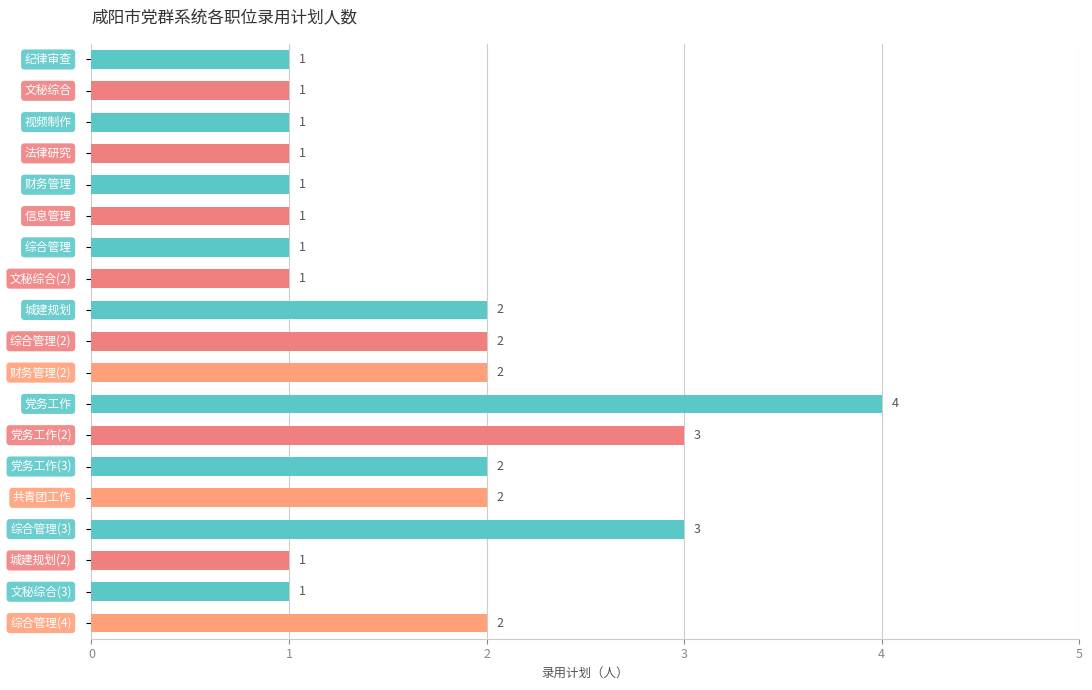

What is the difference between the maximum and minimum values?

3